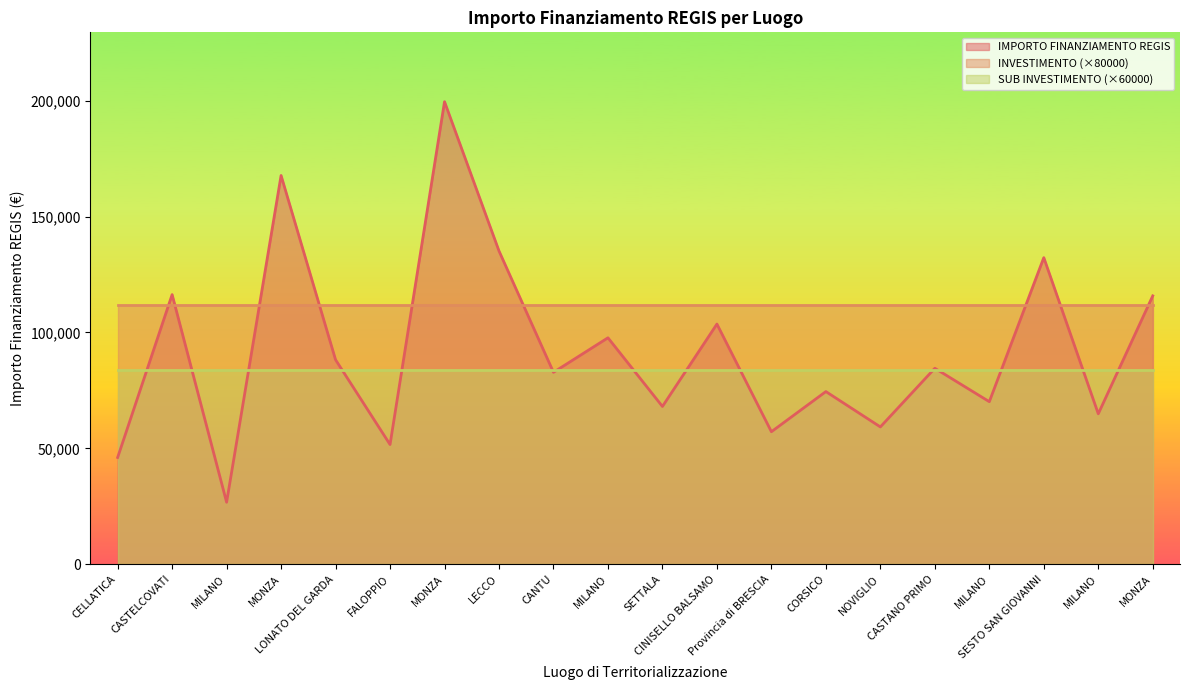

List the labels in order of INVESTIMENTO value, smallest first.

CELLATICA, CASTELCOVATI, MILANO, MONZA, LONATO DEL GARDA, FALOPPIO, MONZA, LECCO, CANTU, MILANO, SETTALA, CINISELLO BALSAMO, Provincia di BRESCIA, CORSICO, NOVIGLIO, CASTANO PRIMO, MILANO, SESTO SAN GIOVANNI, MILANO, MONZA